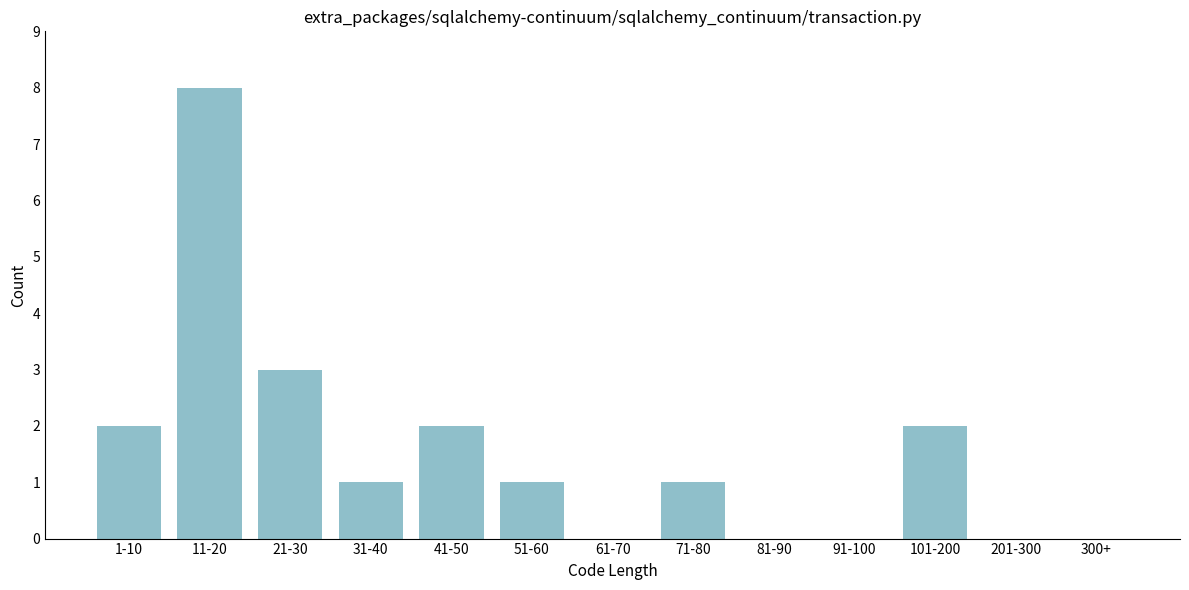

Reading right to left, what are all the values shown in this chart?

300+=0	201-300=0	101-200=2	91-100=0	81-90=0	71-80=1	61-70=0	51-60=1	41-50=2	31-40=1	21-30=3	11-20=8	1-10=2